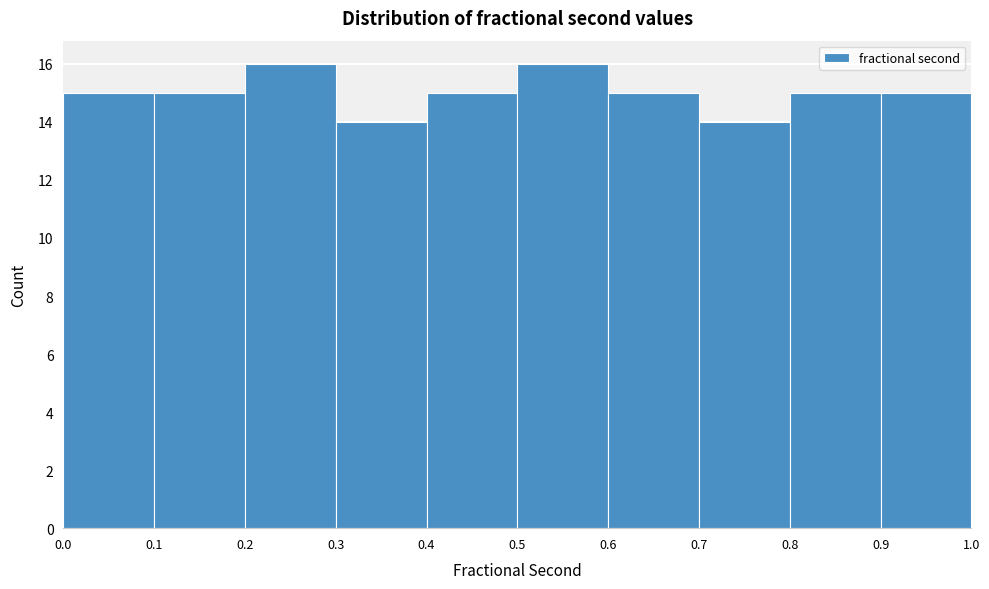

Reading left to right, transcribe this chart: for each bar, give the range it covers on the x-axis and its height. The values are not printed on the chart, so give them approximately, as read against the axis.

0.0 to 0.1: 15
0.1 to 0.2: 15
0.2 to 0.3: 16
0.3 to 0.4: 14
0.4 to 0.5: 15
0.5 to 0.6: 16
0.6 to 0.7: 15
0.7 to 0.8: 14
0.8 to 0.9: 15
0.9 to 1.0: 15